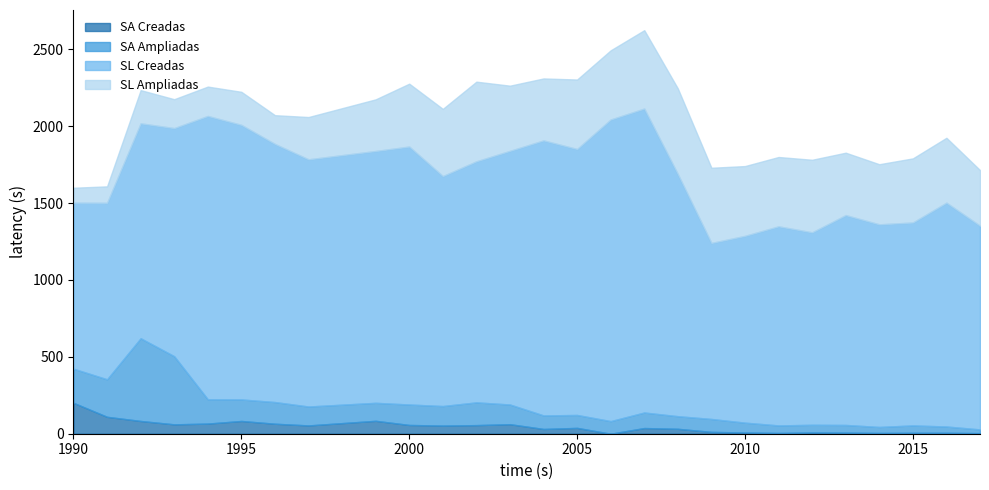

Rank the series at 2016 from highest to lowest value.

SL Creadas, SL Ampliadas, SA Ampliadas, SA Creadas